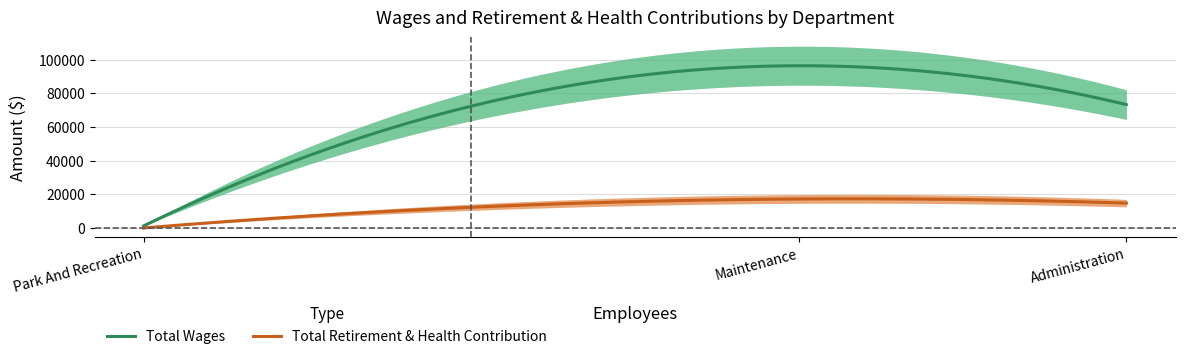

What are all the series names shown in the legend?

Total Wages, Total Retirement & Health Contribution